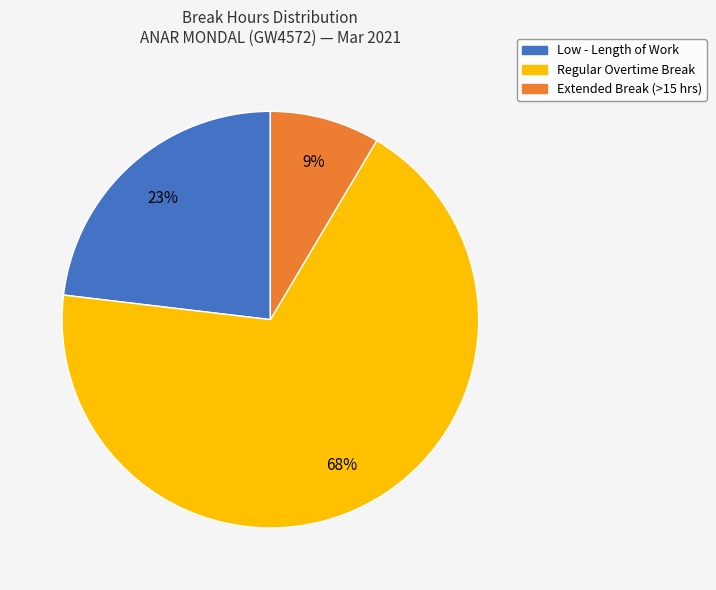

Is there any slice that represents more than half of the pie?

Yes